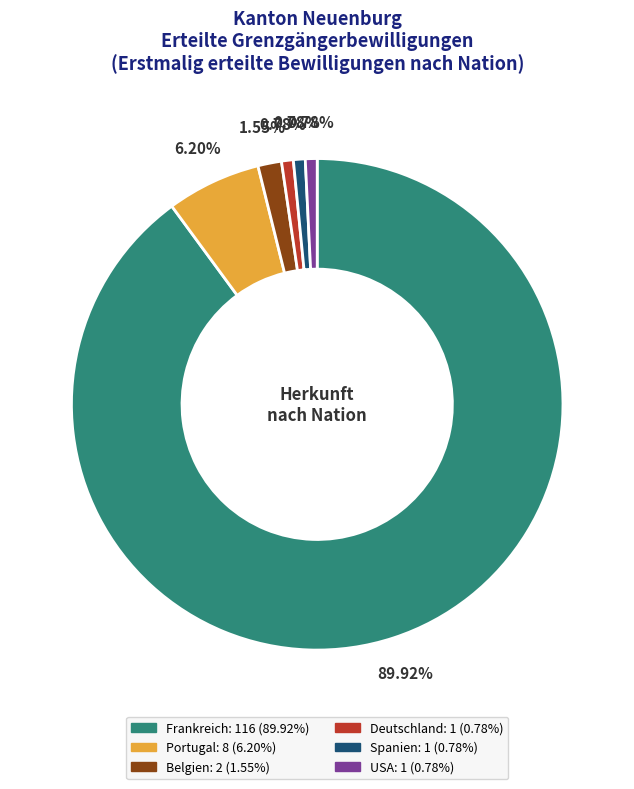

Which slice represents more than half of the pie?

Frankreich